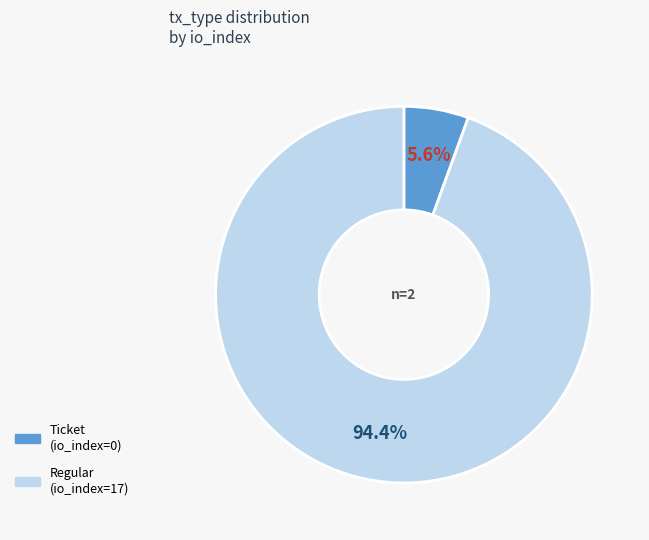

How many segments does this pie chart have?

2